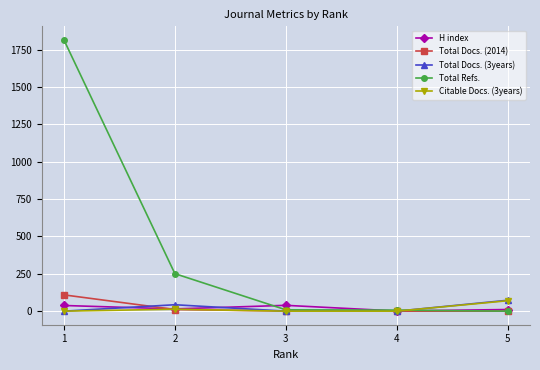

What is the difference between the highest and lowest values at 5?

73